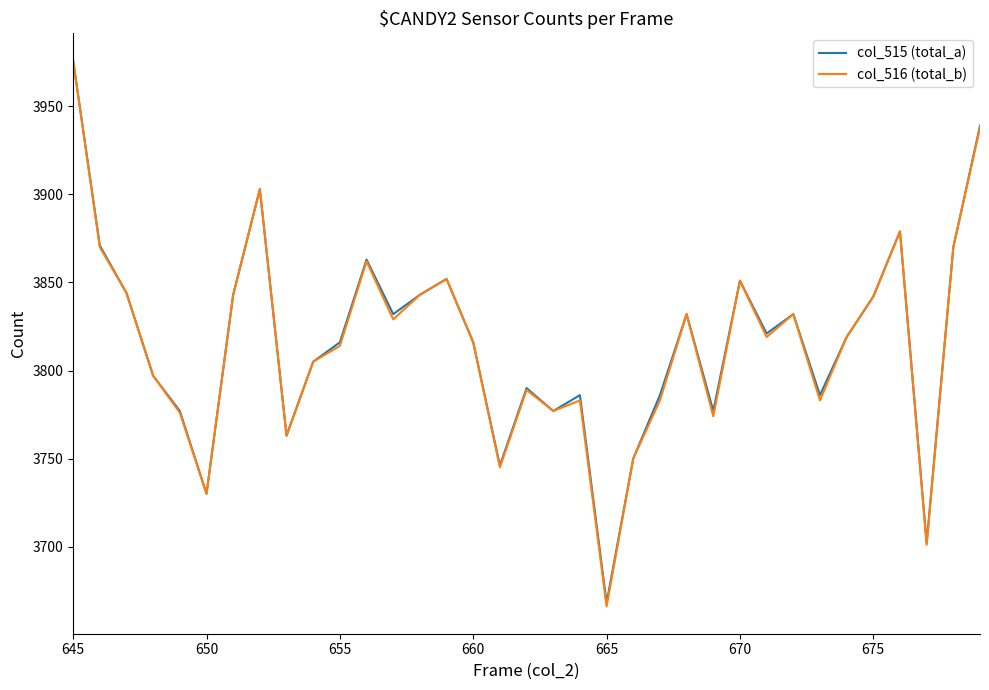

What is the greatest value displayed?

3976